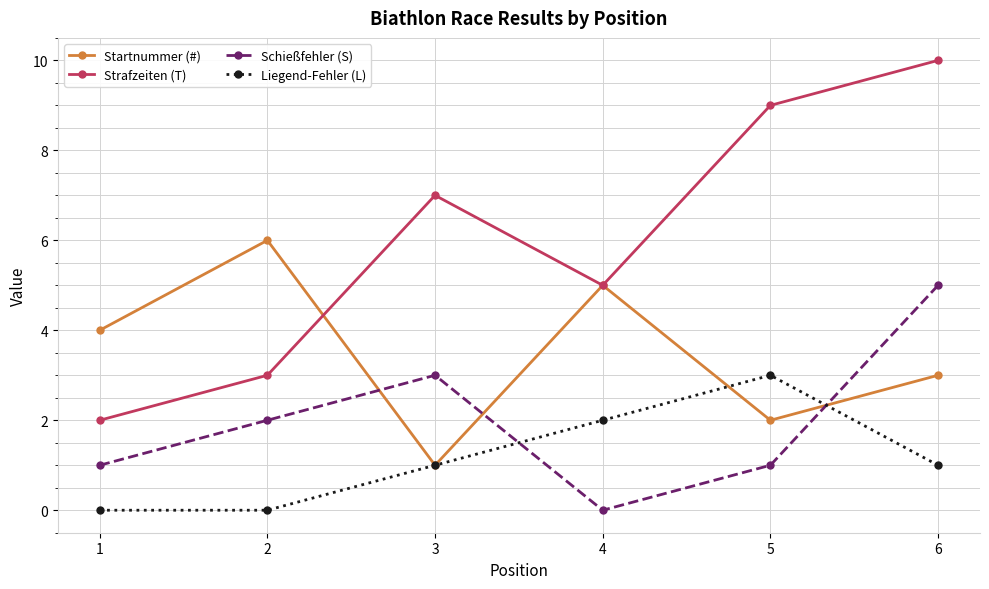

How many values in the Strafzeiten (T) series are below 7?

3